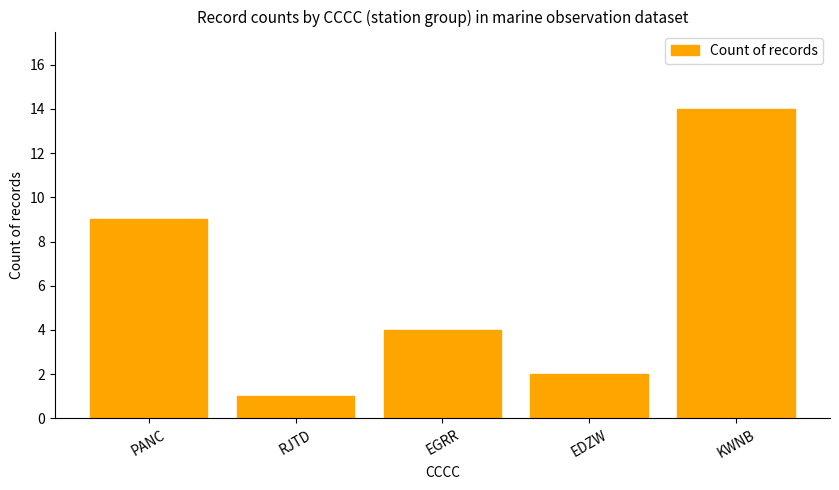

What is the label of the 5th bar from the right?

PANC